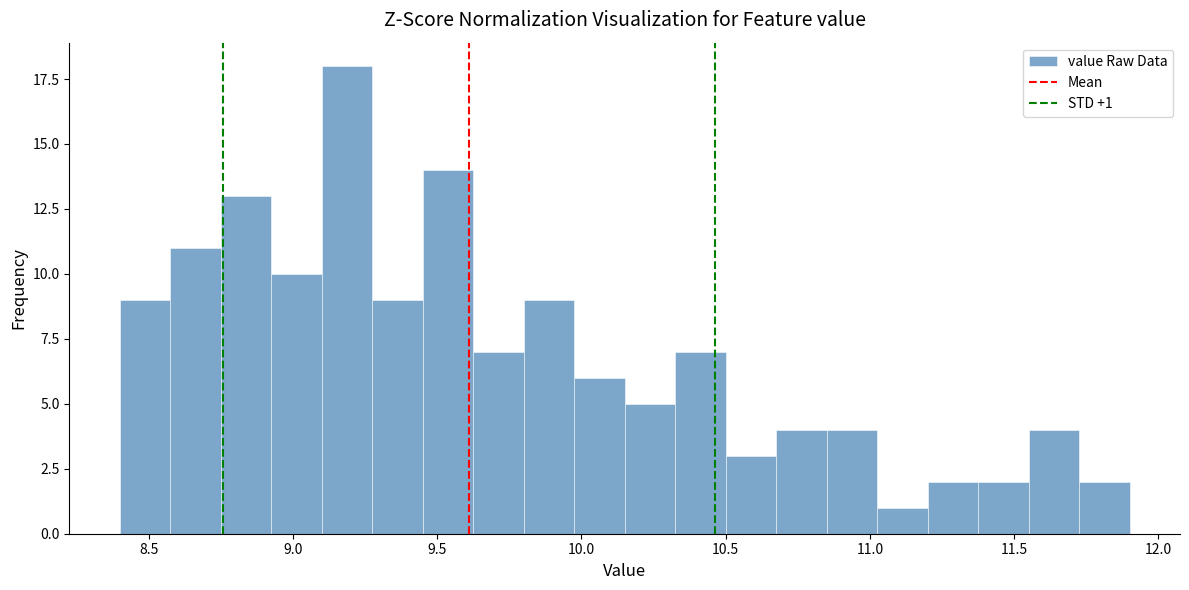

Read against the x-axis, roughly where is the centre of the tallest bar?

9.20